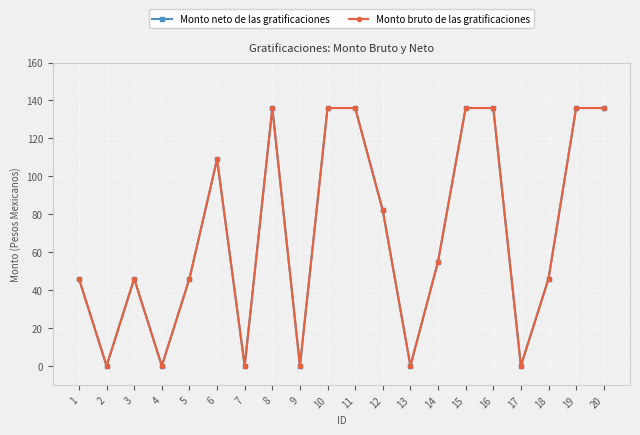

What is the difference between the second highest and minimum values in the Monto neto de las gratificaciones series?

136